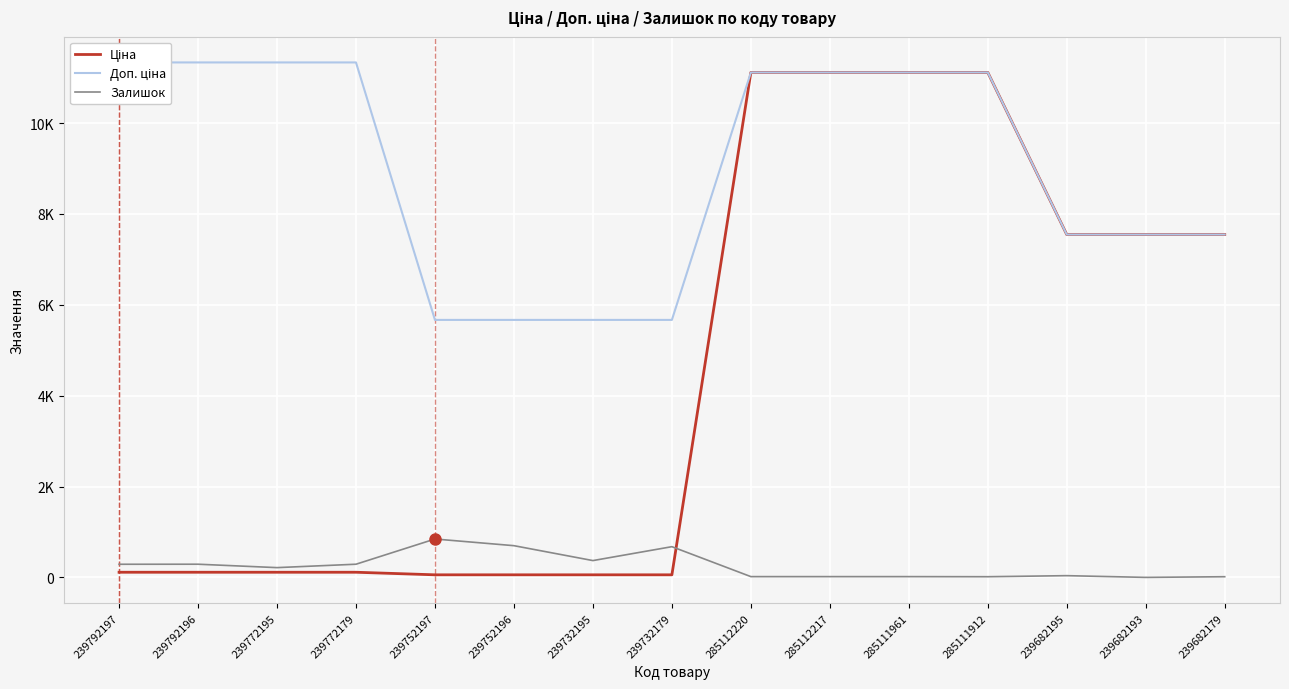

What is the label of the 7th point from the left?

239732195